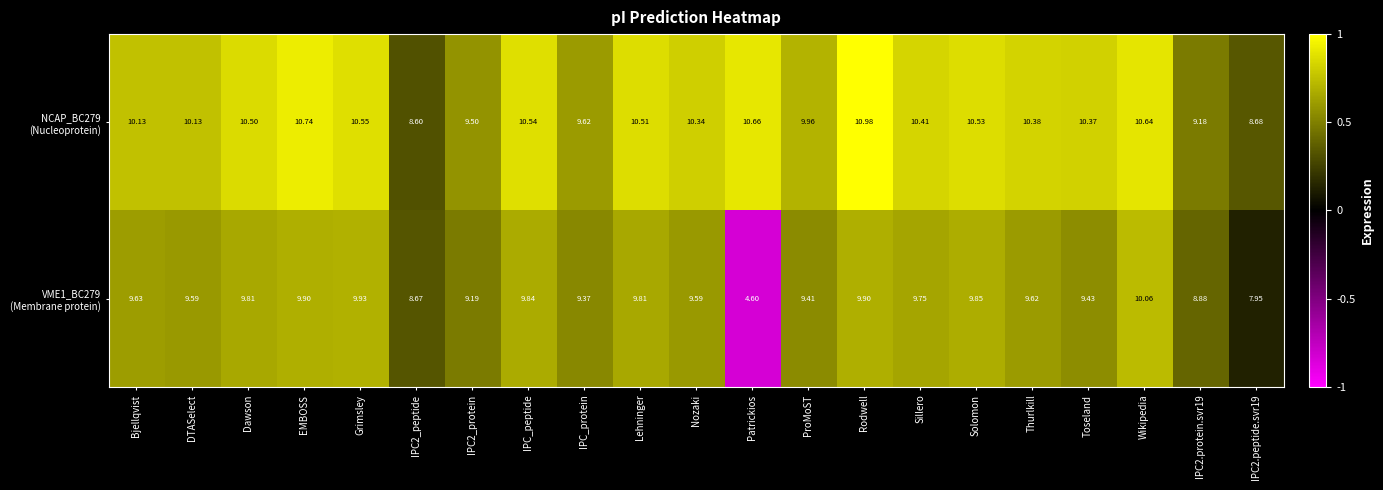

At which category is the sum across all series the highest?

Rodwell